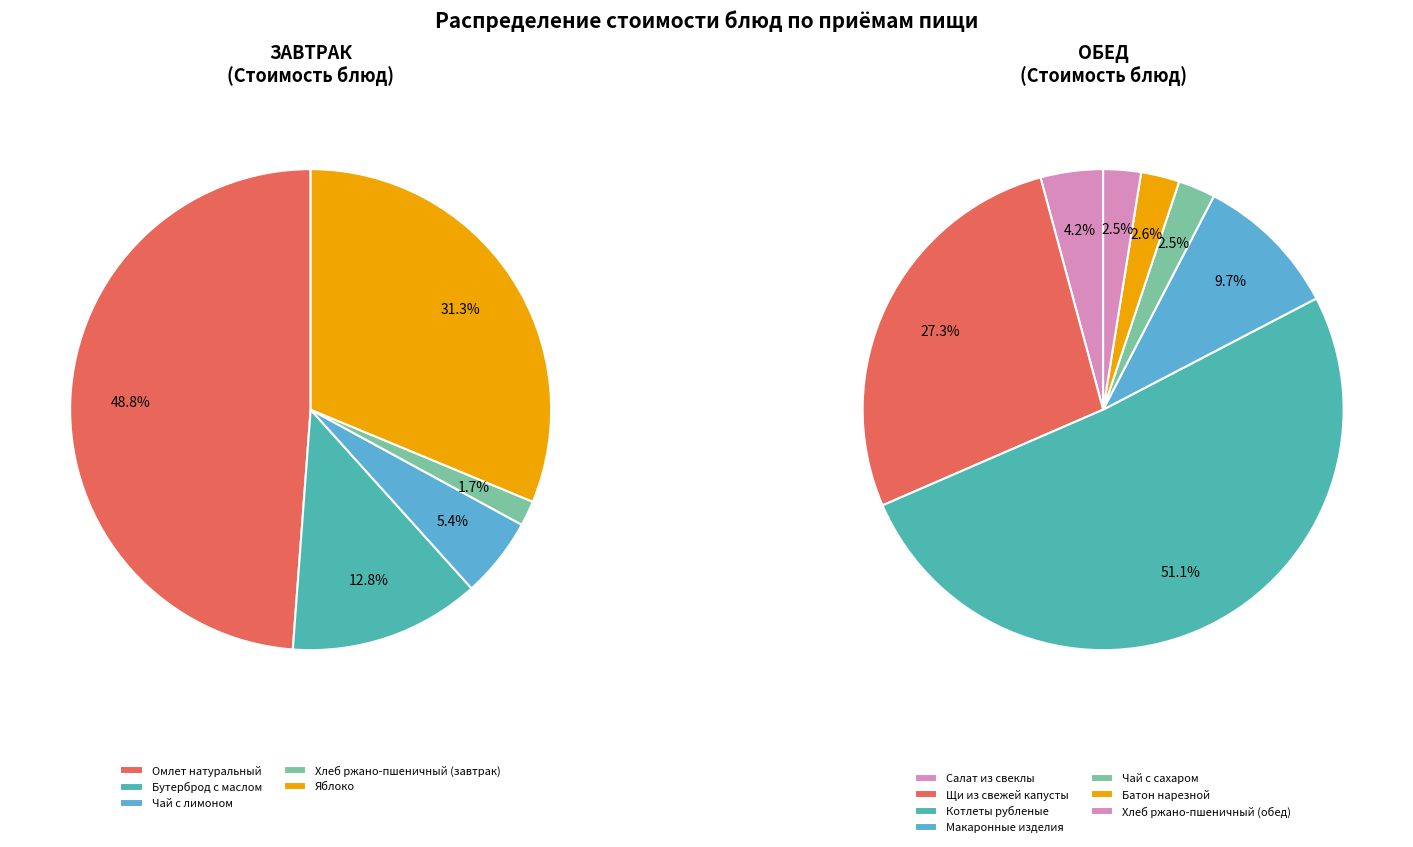

Which slice is the smallest?

Хлеб ржано-пшеничный (завтрак)